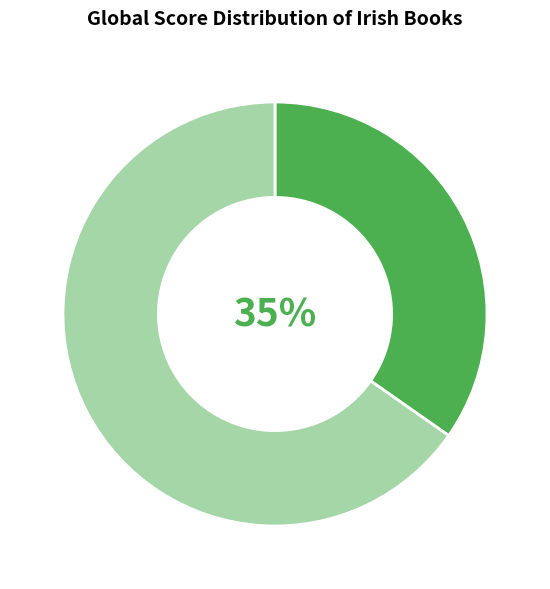

Is there any slice that represents more than half of the pie?

Yes